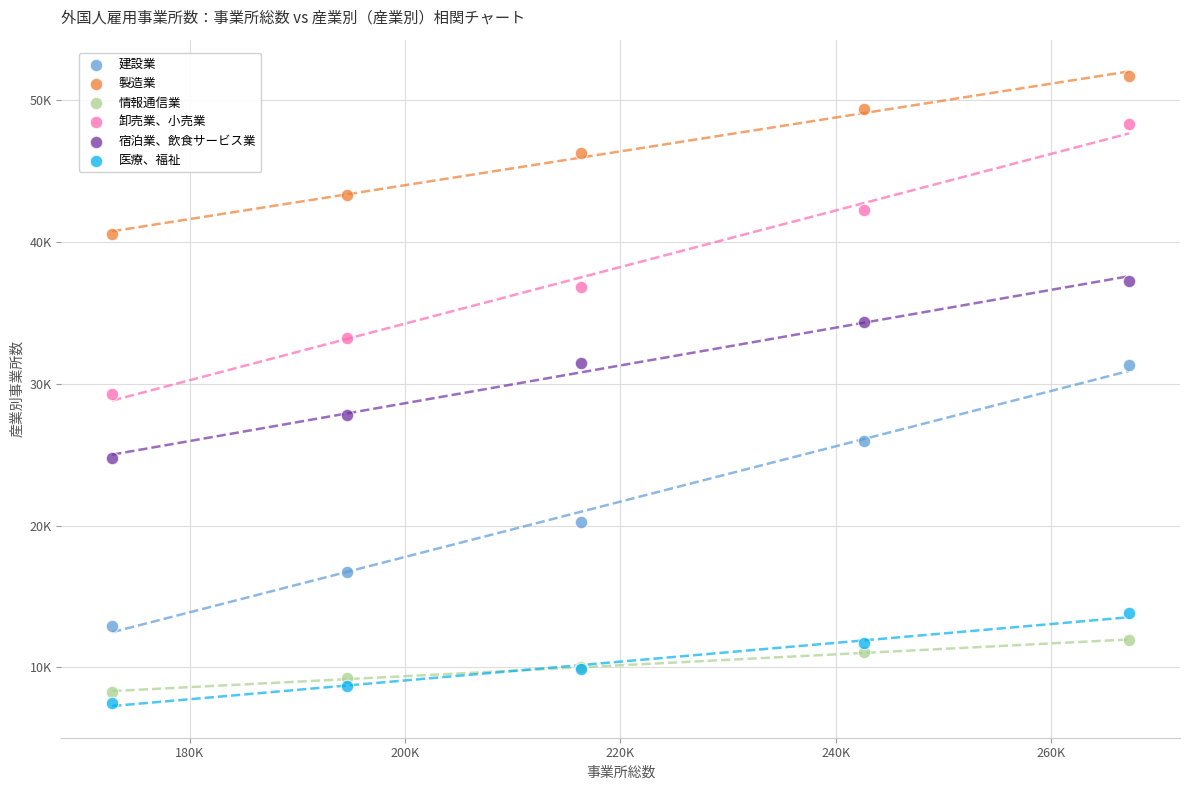

Which series has the largest Y range (max minus min)?

卸売業、小売業